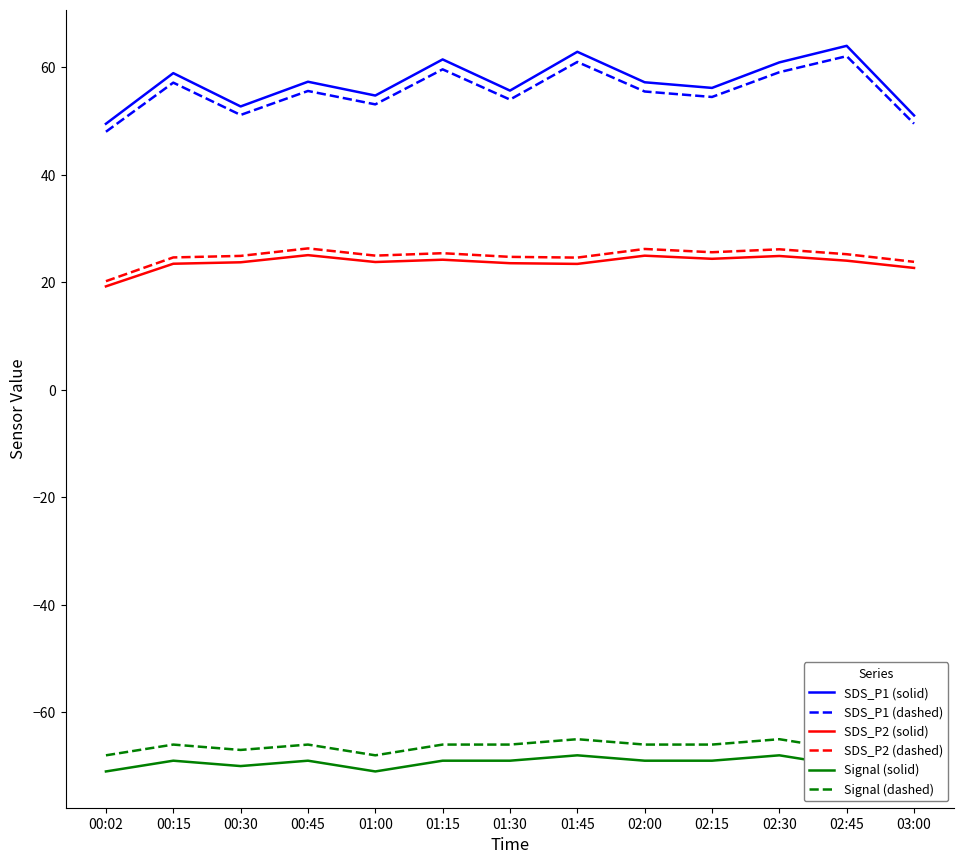

True or false: SDS_P2 (dashed) has more than 2 interior local peaks.

True